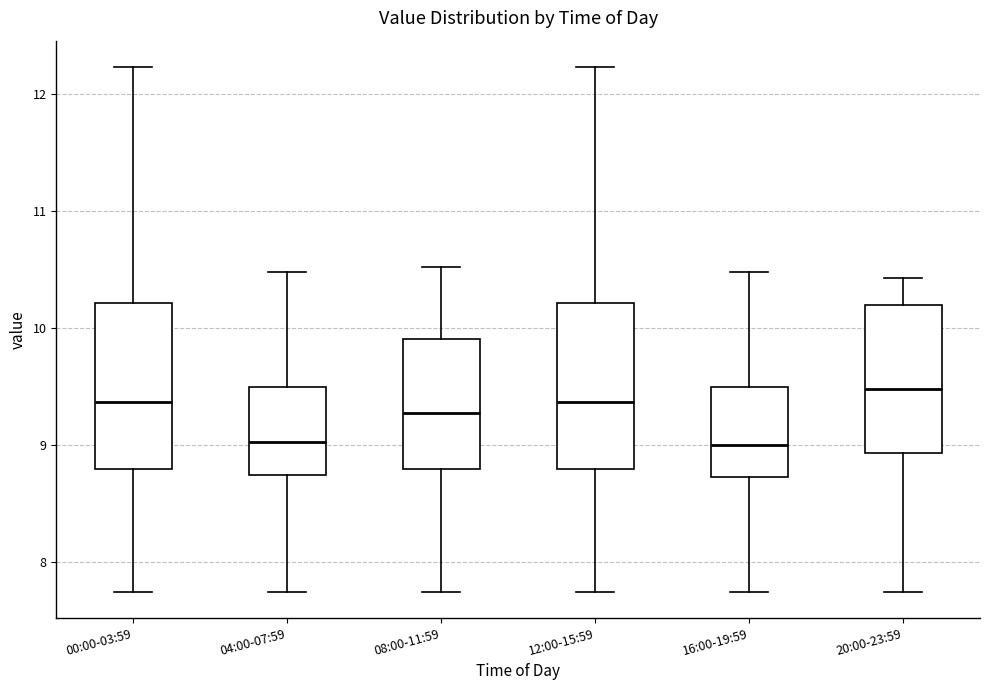

Which box has the highest median line?

20:00-23:59